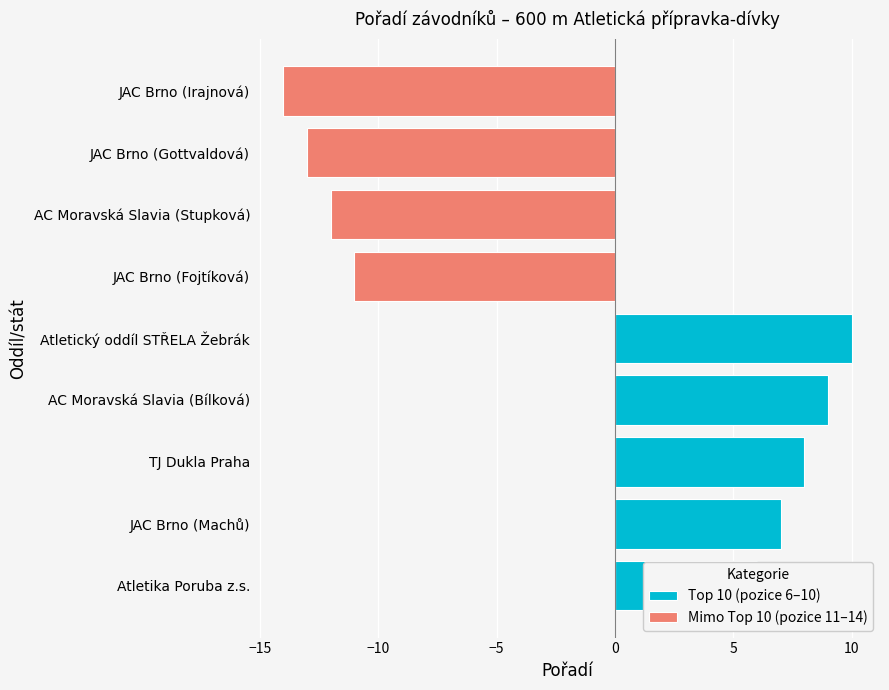

How many groups of bars are there?

9